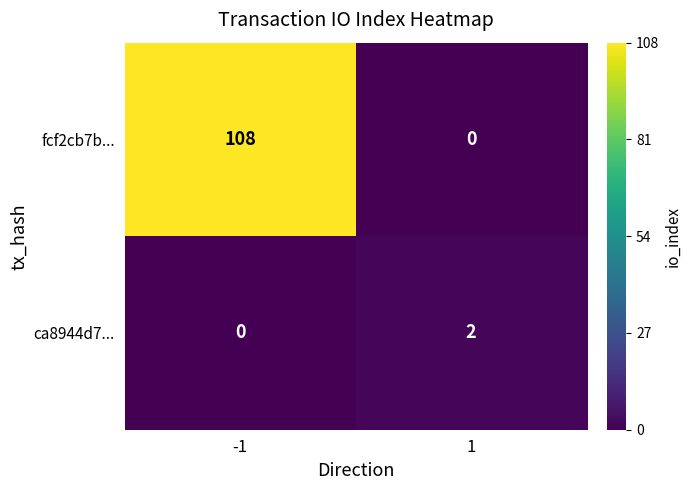

At how many categories does at least one series exceed 85?

1